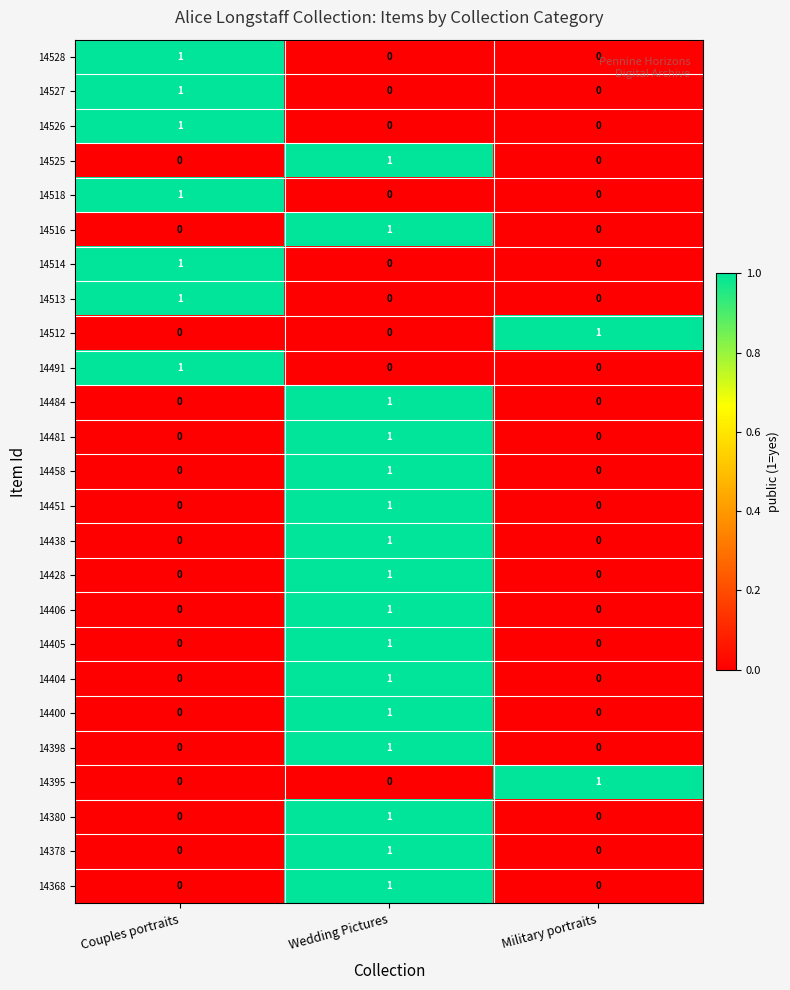

What is the spread (max minus min) of values at Wedding Pictures?

1